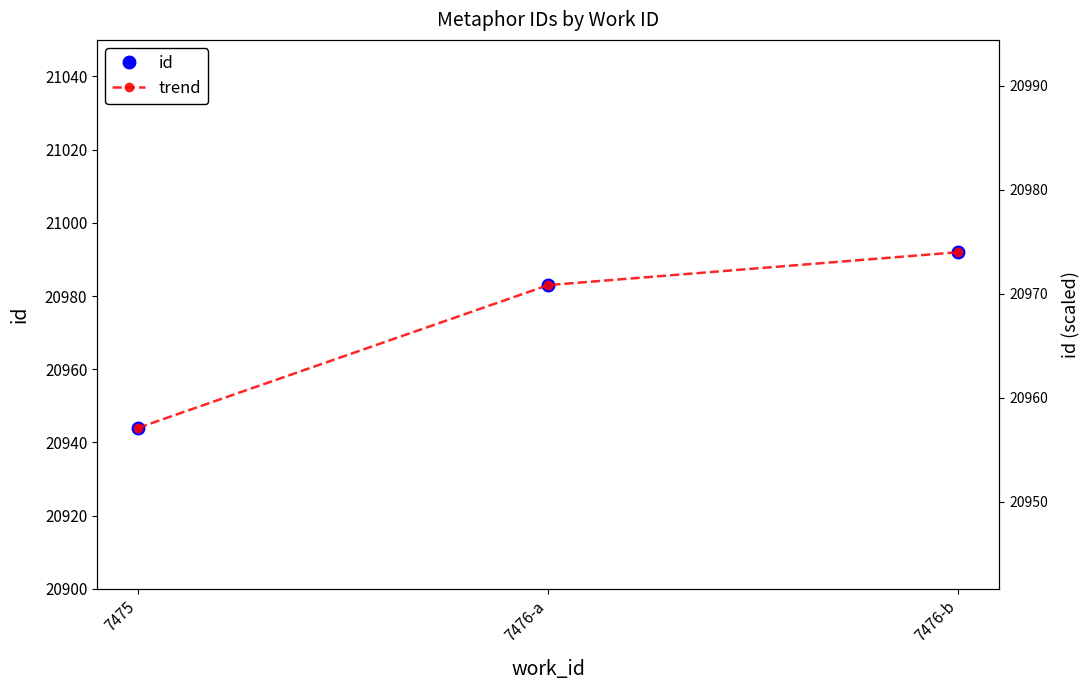

Which series changed the most between 7475 and 7476-b?

id